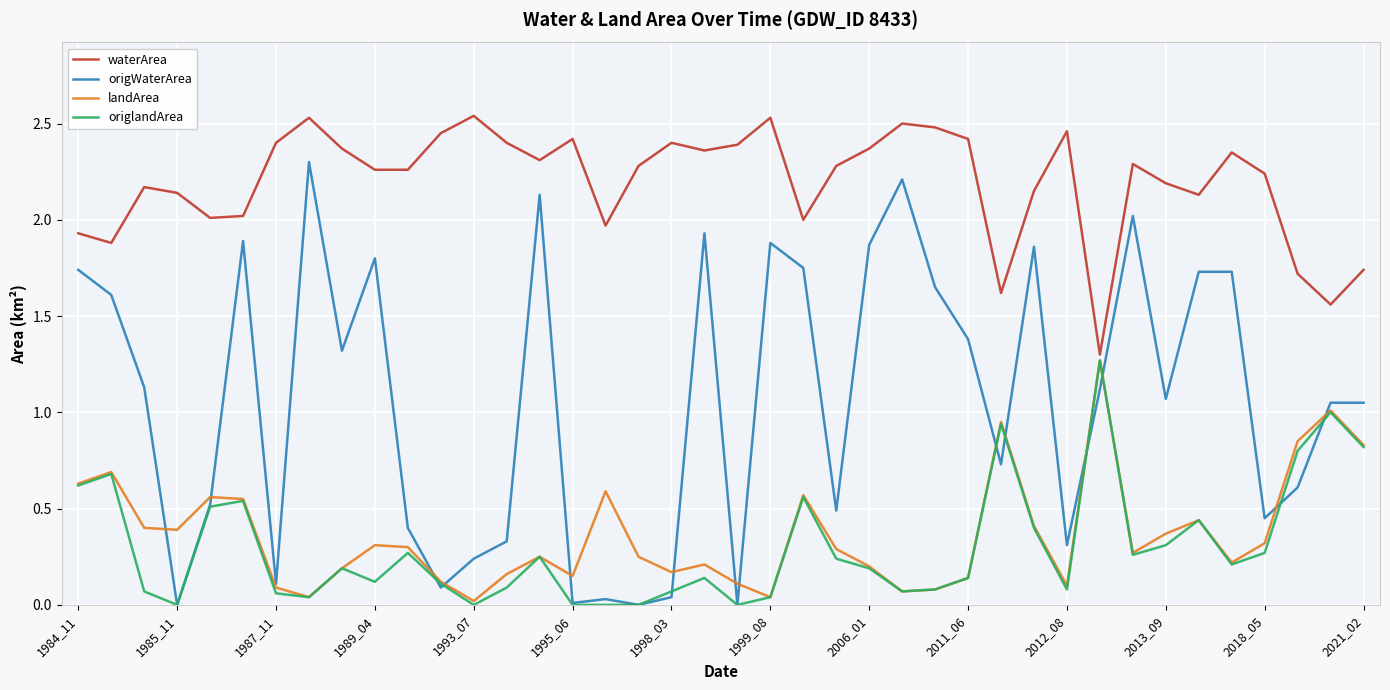

Is this an area chart (filled region under the line)?

No